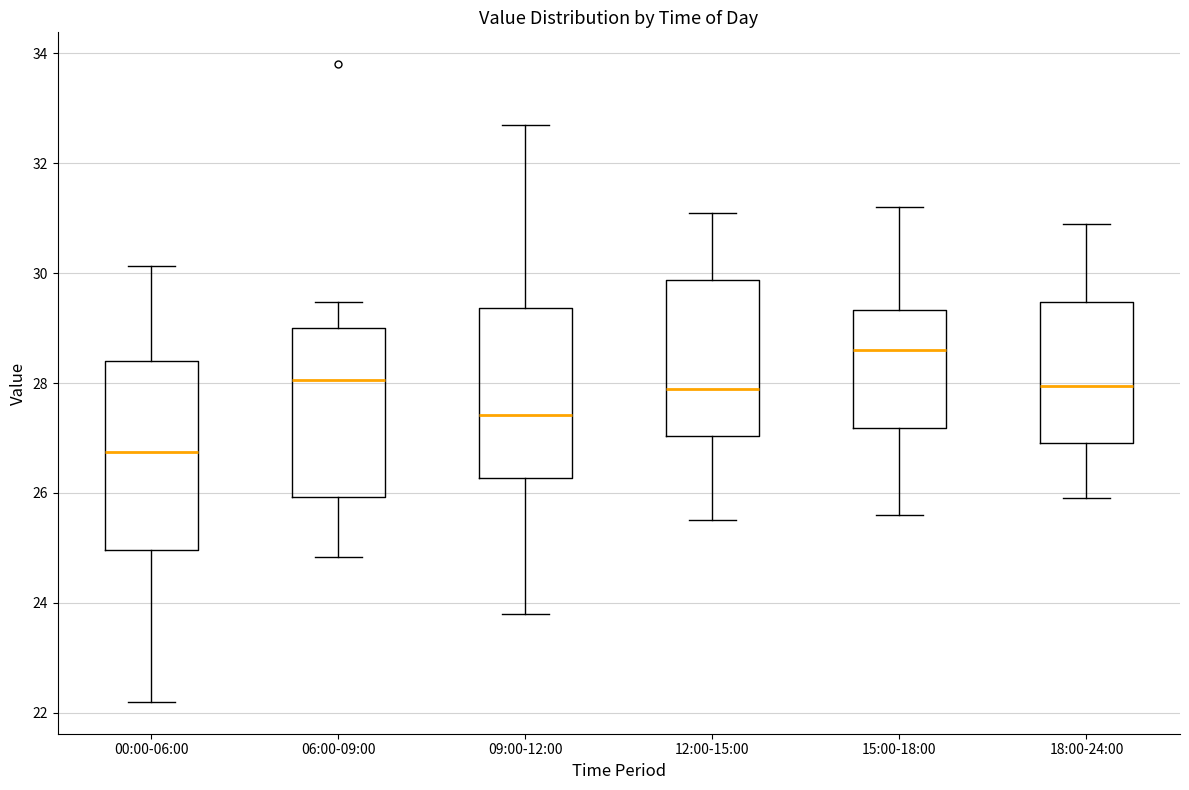

Which box is the tallest, from its lower edge to its upper edge?

00:00-06:00